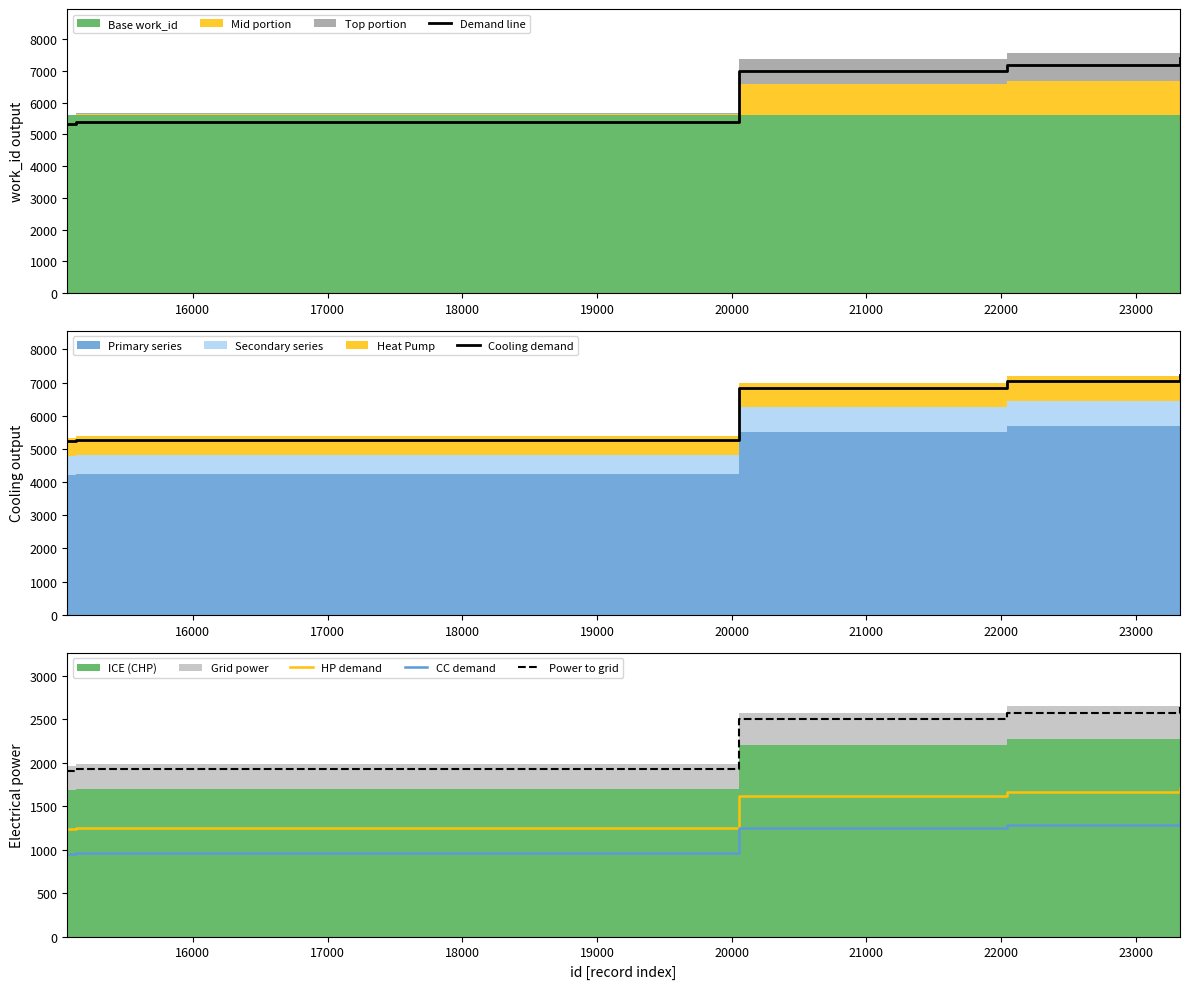

Reading left to right, list all the values displayed in this chart.

Demand line: 5339.0	5384.6	5385.6	5379.8	6996.8	6996.8	7189.6	7194.3	7194.3	7392.9
Cooling demand: 5226.6	5271.2	5272.2	5266.6	6849.5	6849.5	7038.2	7042.9	7042.9	7237.3
HP demand: 1236.4	1247.0	1247.2	1245.9	1620.3	1620.3	1665.0	1666.1	1666.1	1712.0
CC demand: 955.4	963.6	963.7	962.7	1252.1	1252.1	1286.6	1287.4	1287.4	1322.9
Power to grid: 1910.8	1927.1	1927.5	1925.4	2504.1	2504.1	2573.1	2574.8	2574.8	2645.9